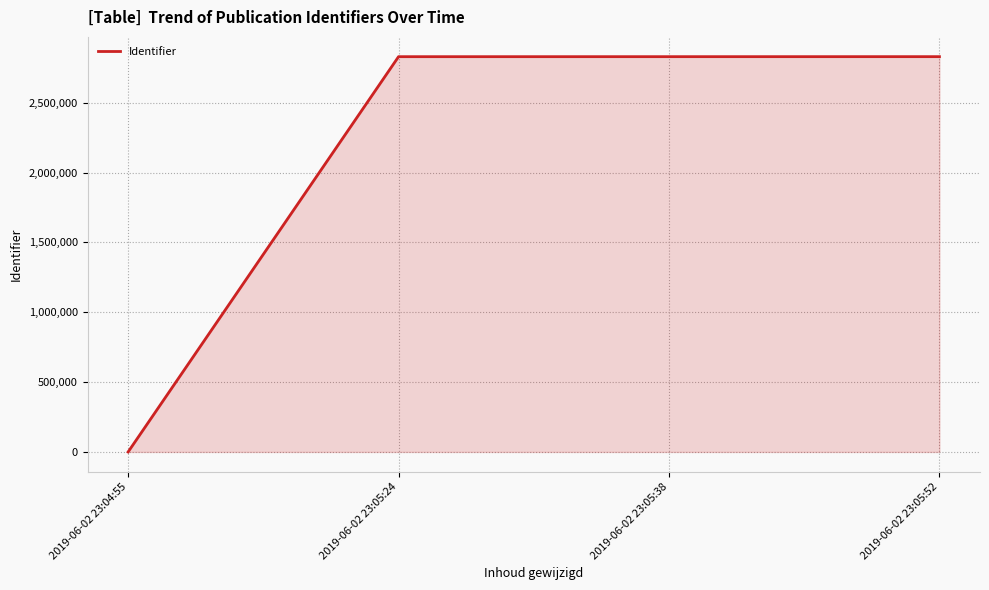

How many categories are shown in the chart?

4